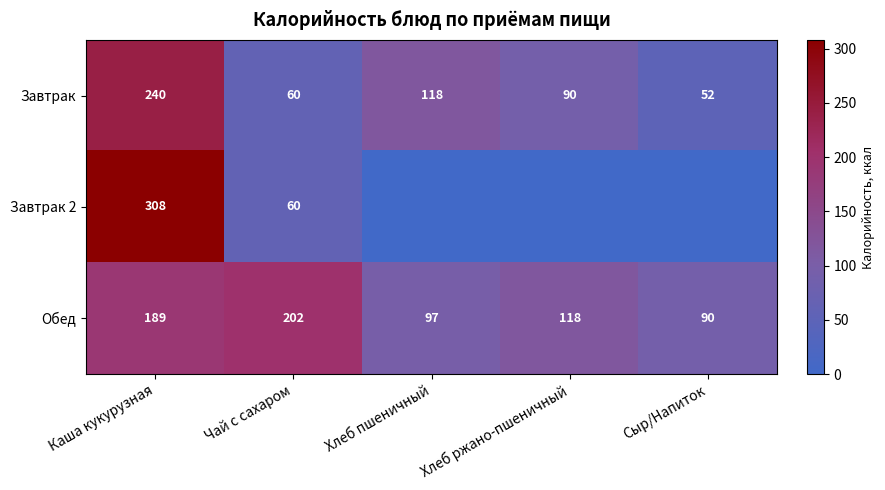

At how many categories does at least one series exceed 112?

4